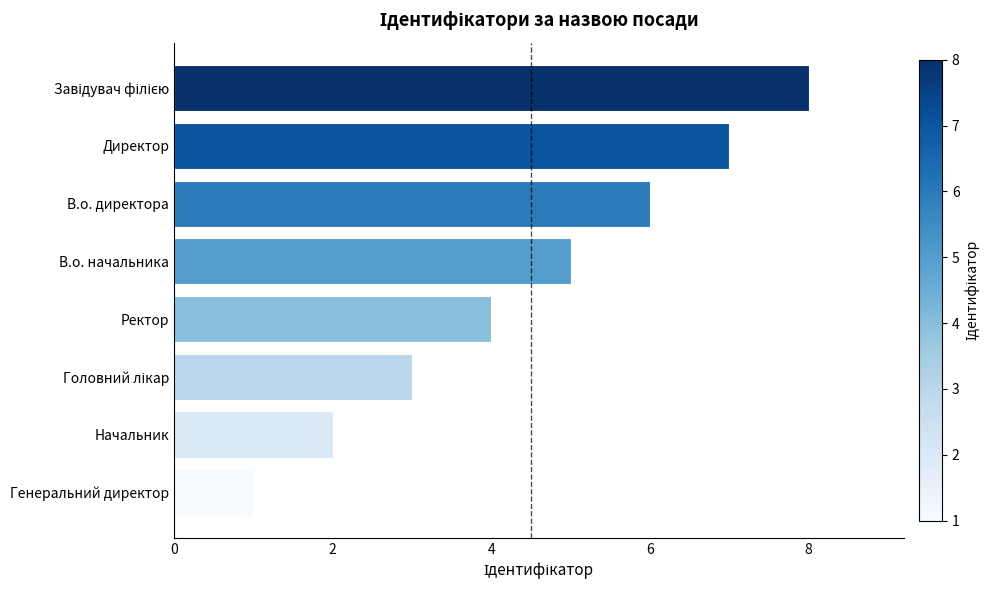

What is the difference between the second highest and second lowest values?

5